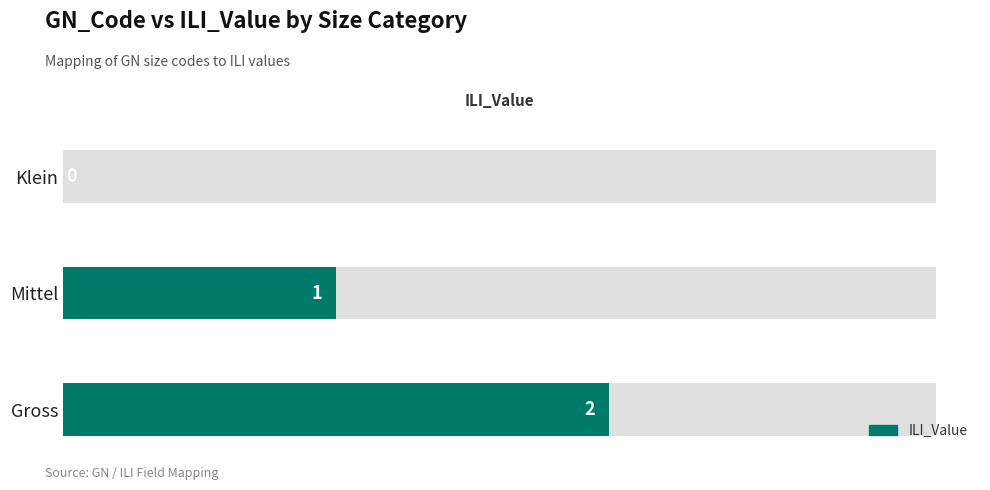

The value at Gross is 1. True or false?

False